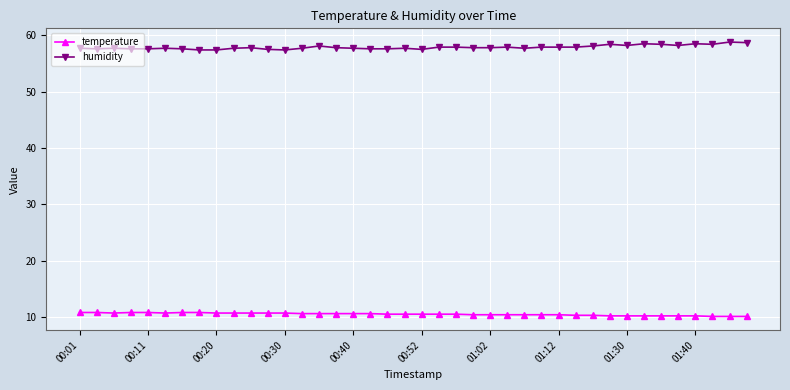

List the series in order of their overall mean, highest first.

humidity, temperature